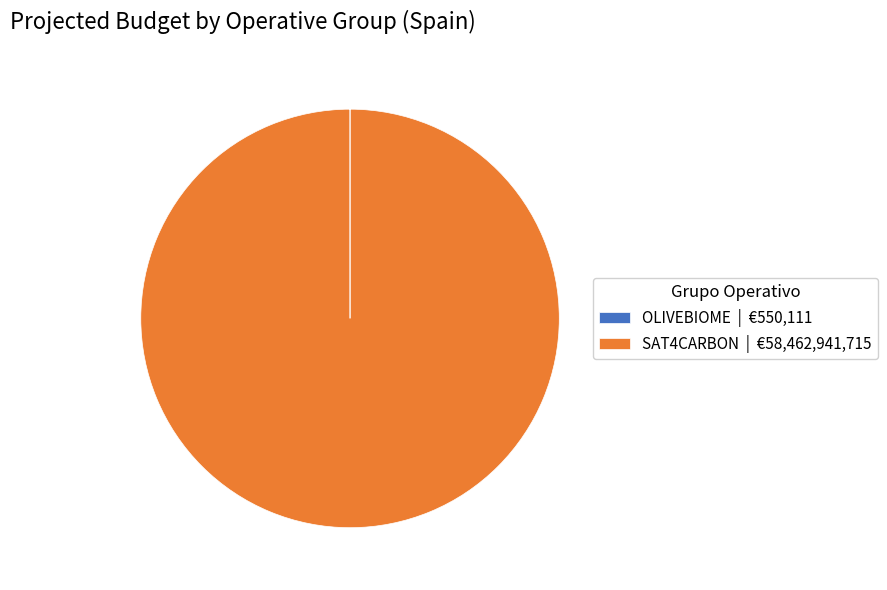

Is it true that SAT4CARBON | €58,462,941,715 is 88% of the pie?

False